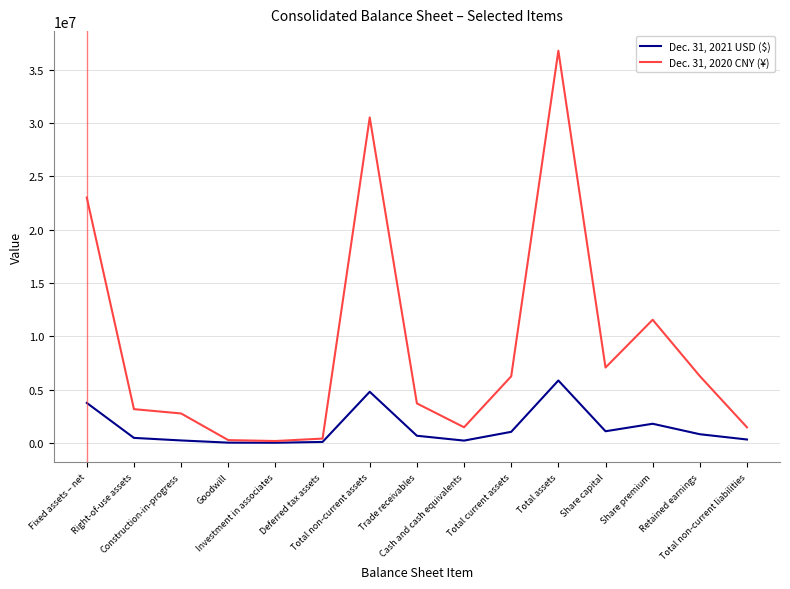

Which series has the widest spread of values?

Dec. 31, 2020 CNY (¥)